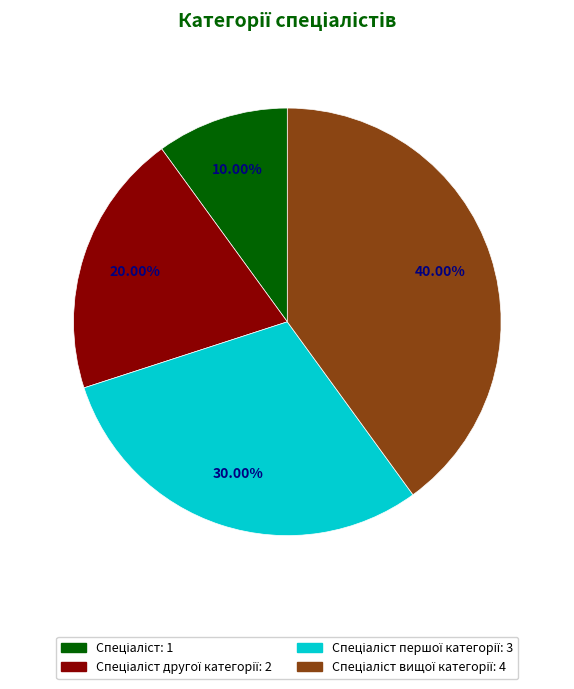

Is there any slice that represents more than half of the pie?

No